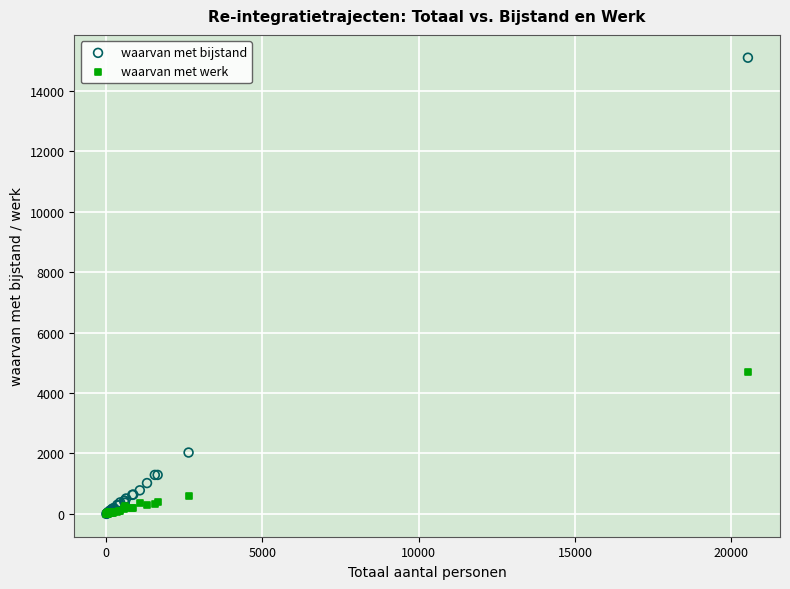

What are all the series names shown in the legend?

waarvan met bijstand, waarvan met werk